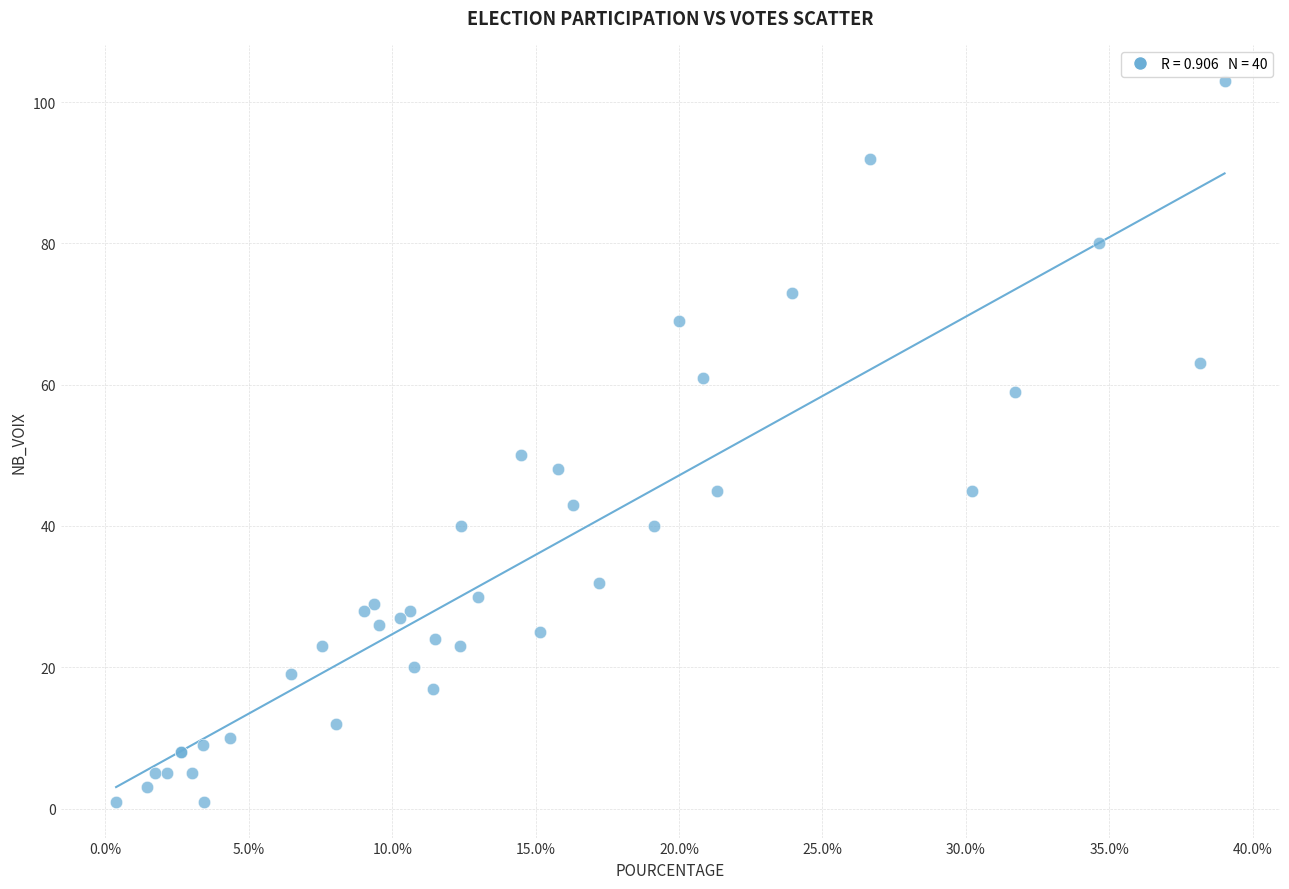

What Y value in the scatter plot is closest to 52?

50